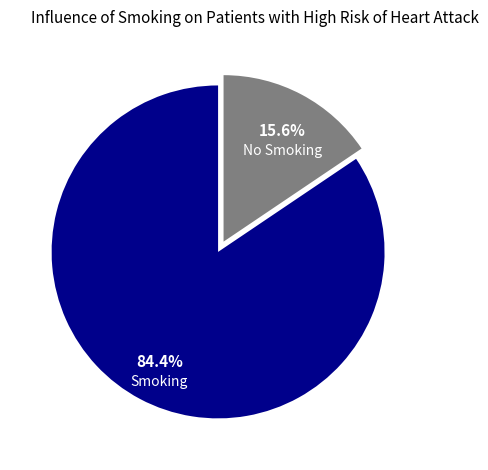

Does any single category account for the majority?

Yes